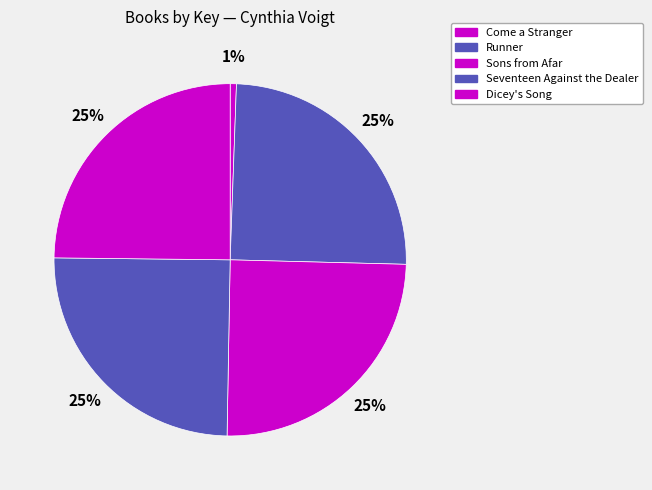

How many slices are in this pie chart?

5